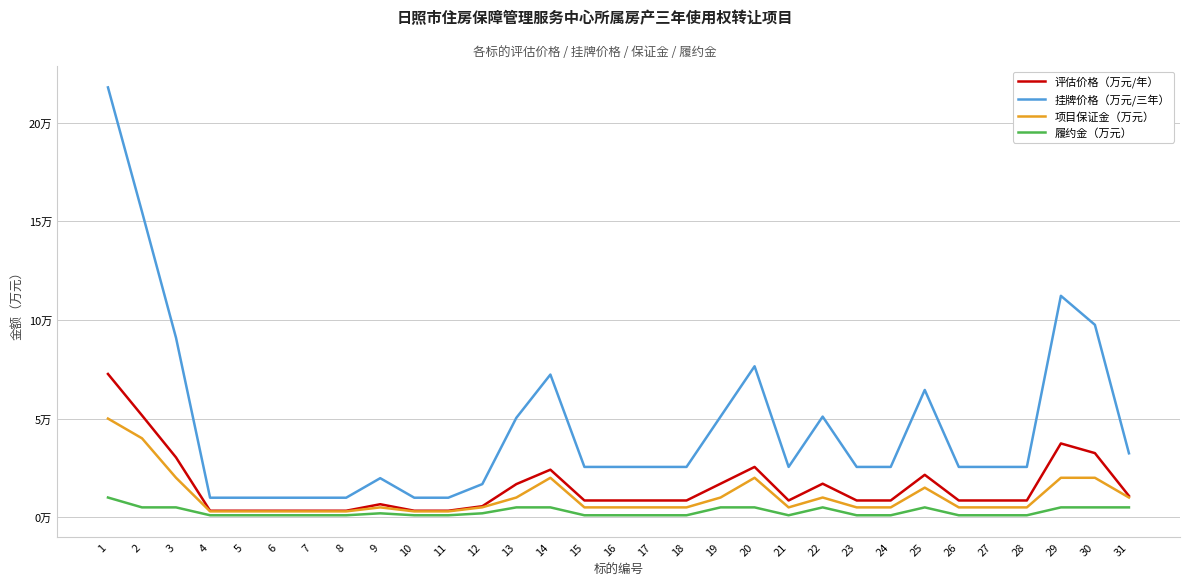

Does the chart display data point markers on the line(s)?

No